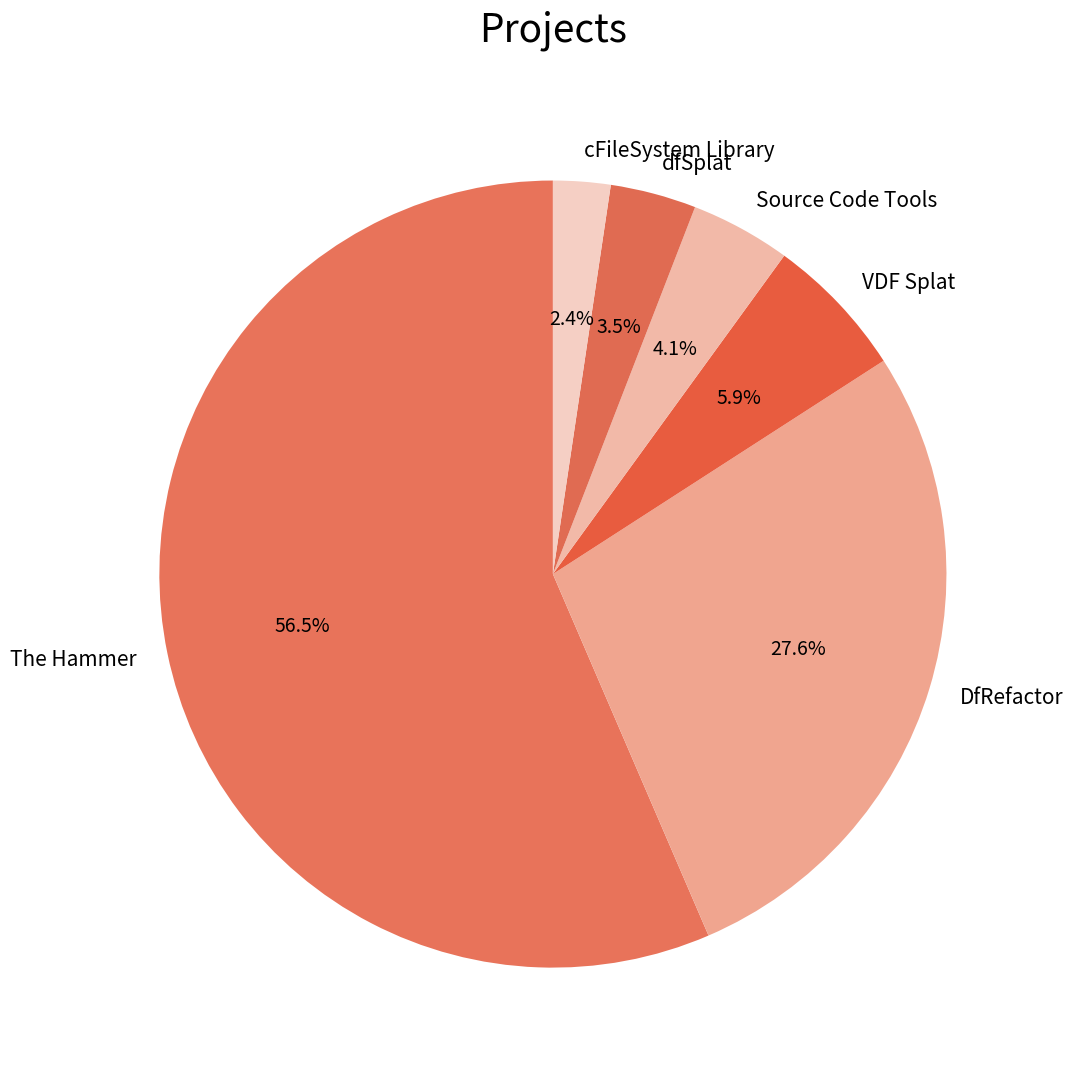

Which slice is the smallest?

cFileSystem Library